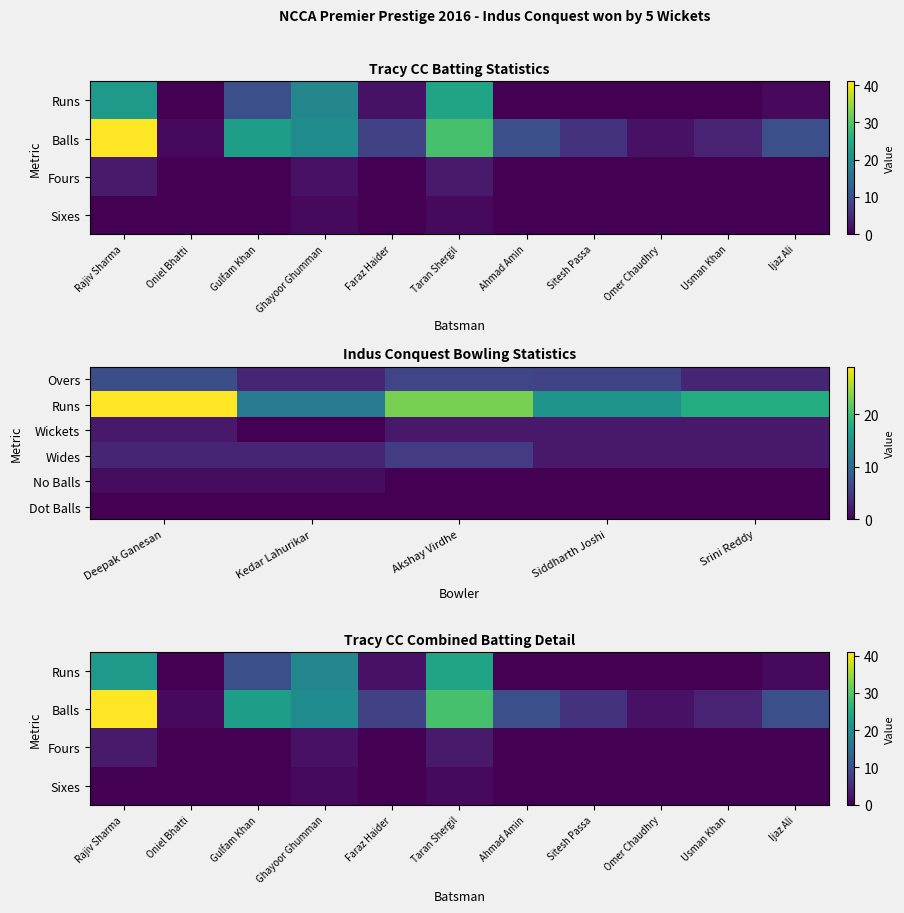

What is the sum of all Tracy CC Fours values?

8